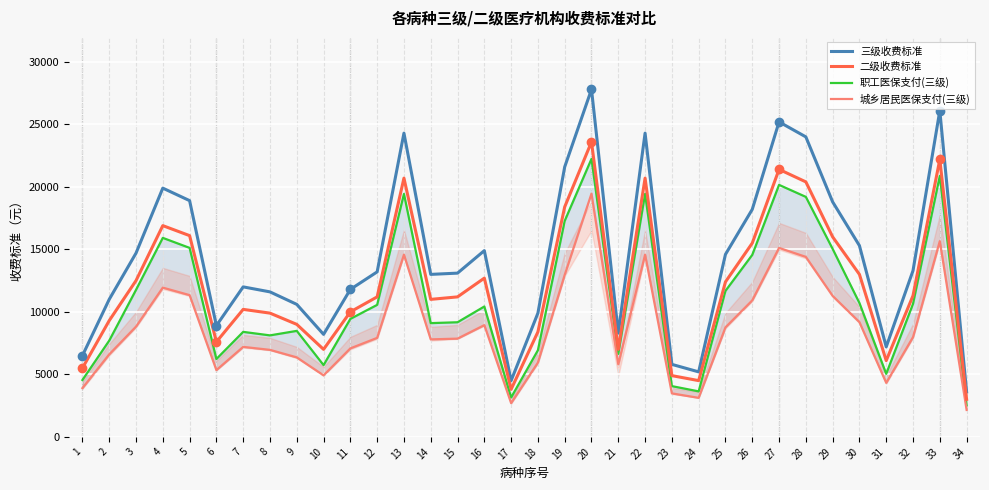

Which series has the largest total across all categories?

三级收费标准